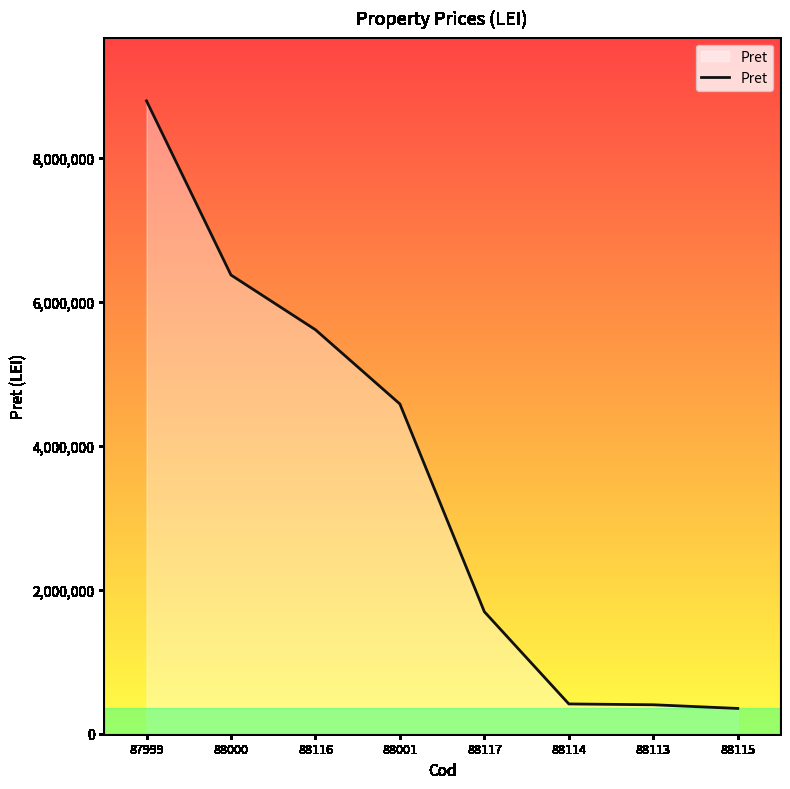

Approximately how many times larger is the value at 88114 compared to 88116?

0.1